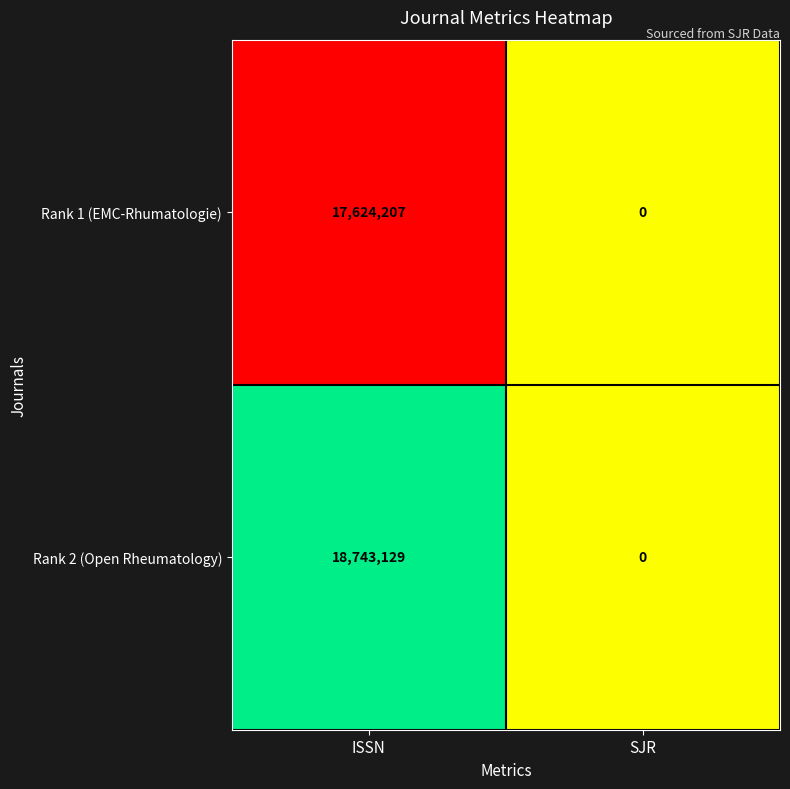

Reading left to right, transcribe all the data shown in this chart.

Rank 1 (EMC-Rhumatologie): ISSN=17624207	SJR=0
Rank 2 (Open Rheumatology): ISSN=18743129	SJR=0